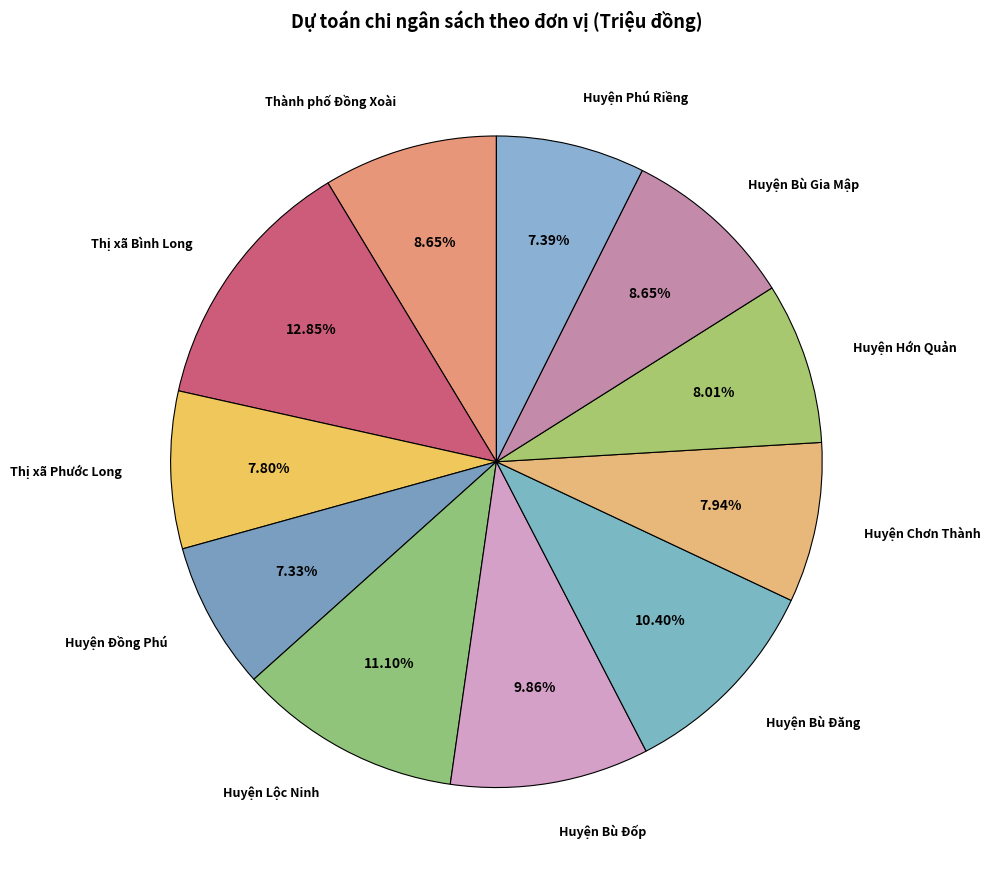

Is it true that Huyện Bù Gia Mập is 18% of the pie?

False